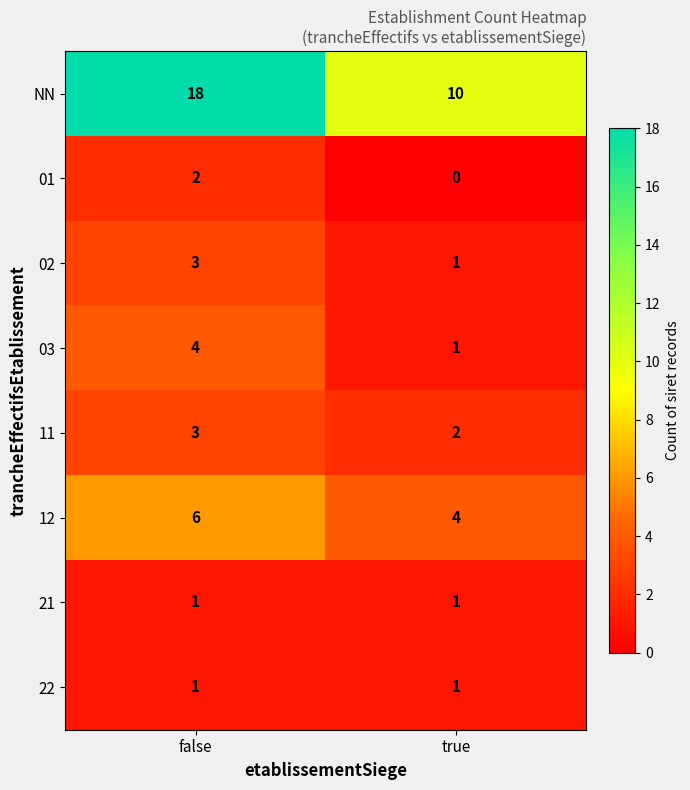

Is it true that 02 equals 1 at true?

True